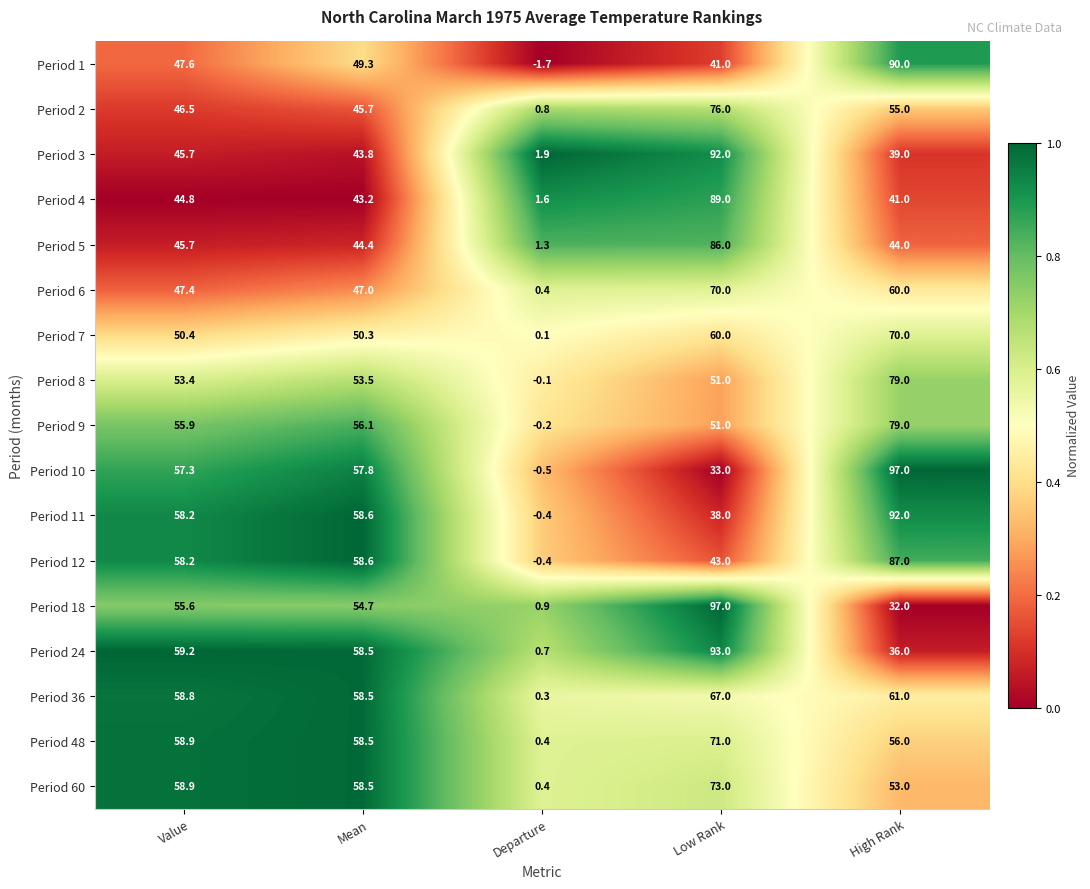

Is the value of Period 10 at High Rank greater than the value of Period 24 at Low Rank?

Yes